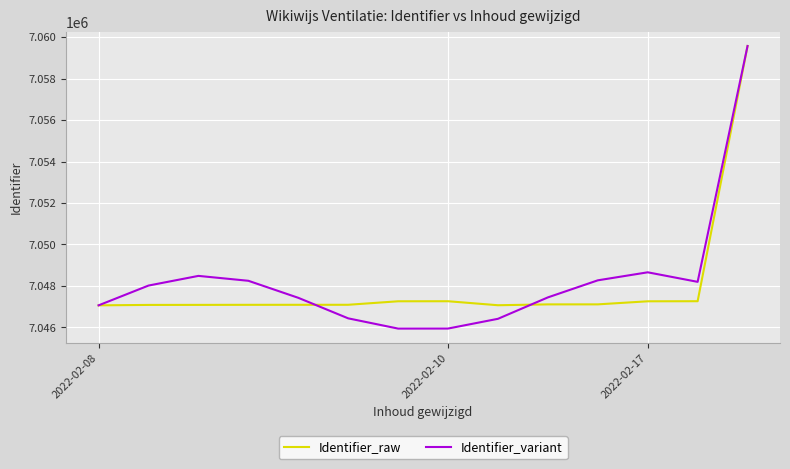

What is the minimum value for Identifier_variant?

7045938.1